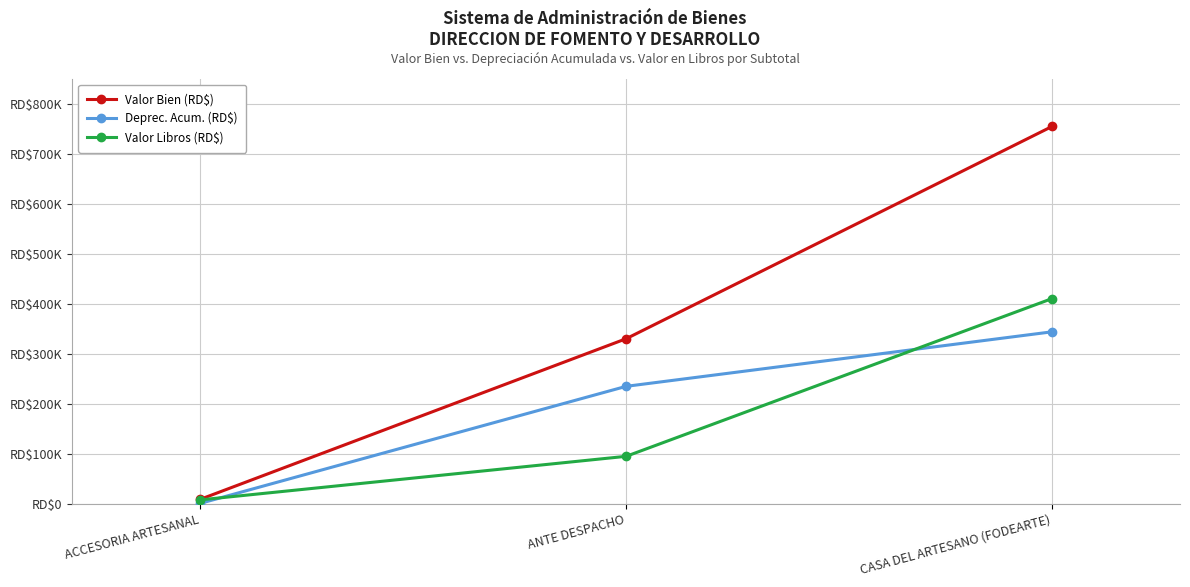

At which label does Valor Libros (RD$) reach its minimum?

ACCESORIA ARTESANAL